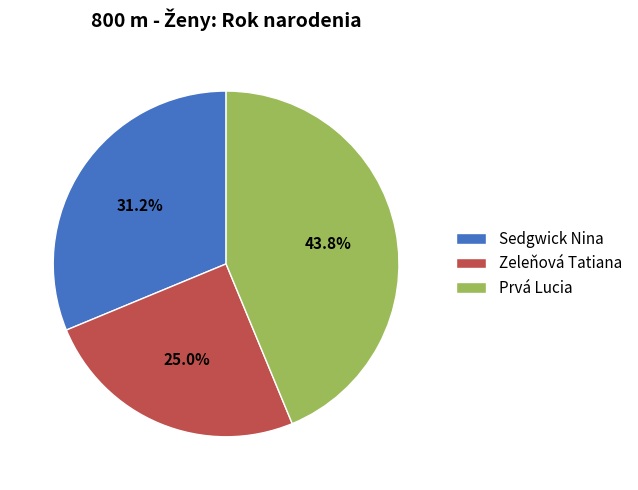

To the nearest percent, what is the combined percentage of Zeleňová Tatiana and Prvá Lucia?

69%